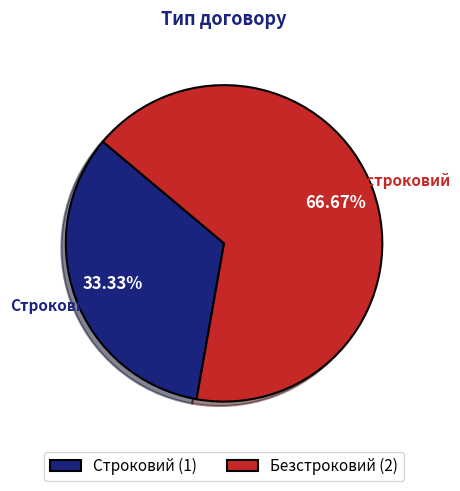

Rank the categories by value from lowest to highest.

Строковий, Безстроковий